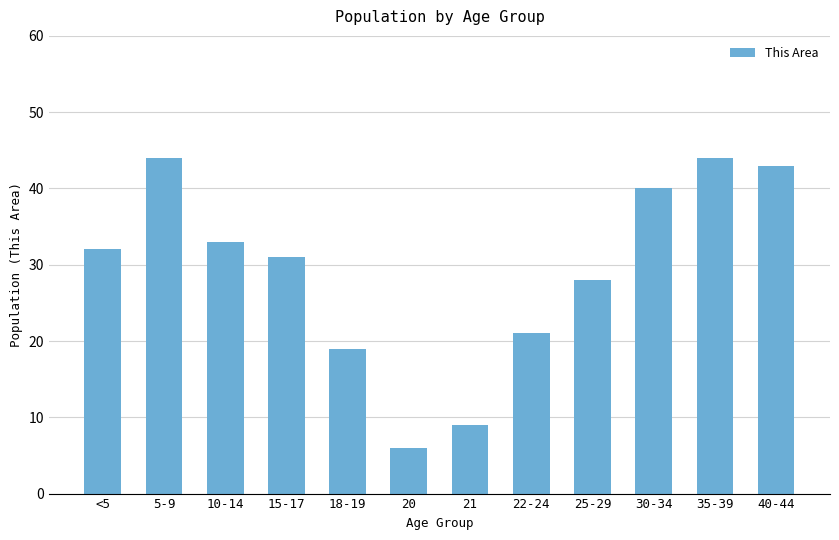

How many bars are there in total?

12